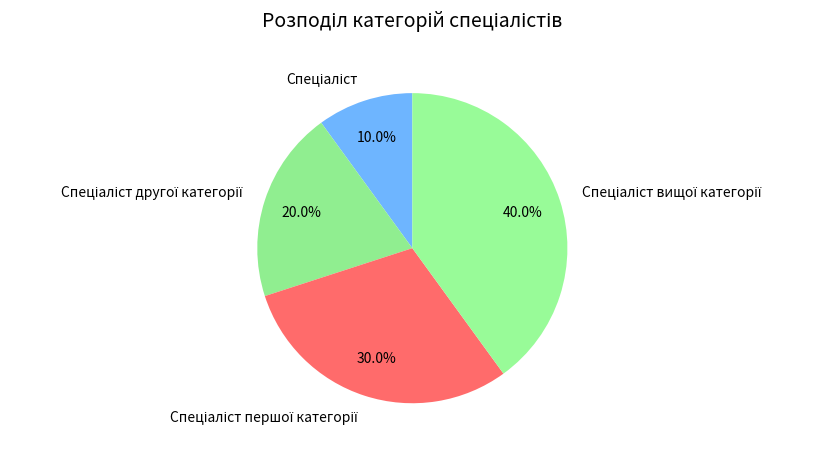

Is there a majority slice in this chart?

No